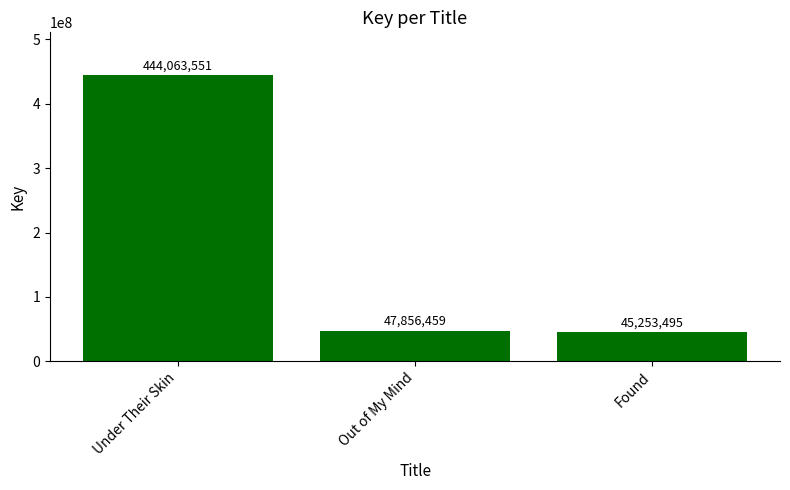

What is the sum of the values at Under Their Skin and Out of My Mind?

491920010